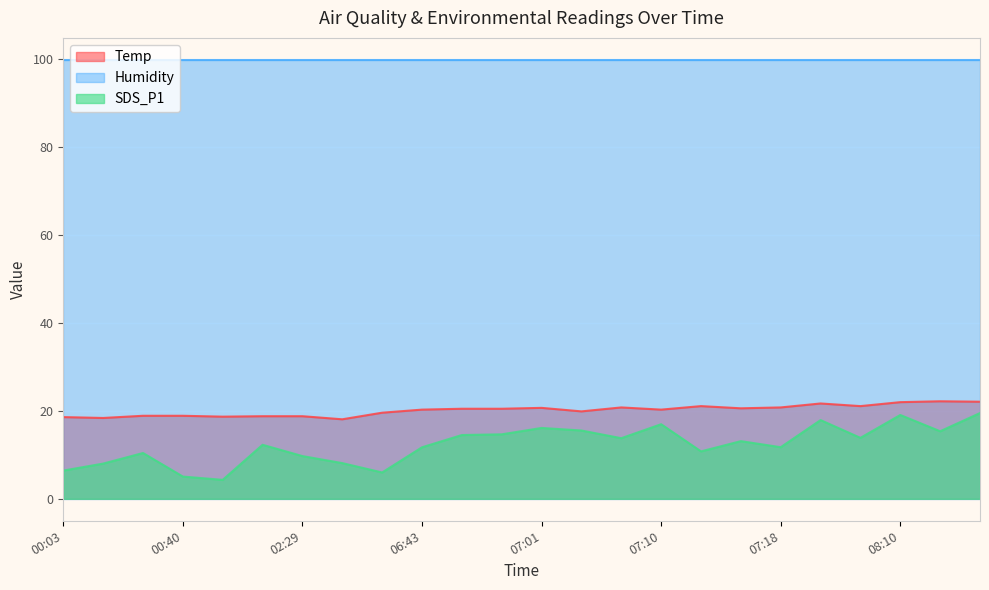

True or false: Temp and SDS_P1 intersect in this chart.

False